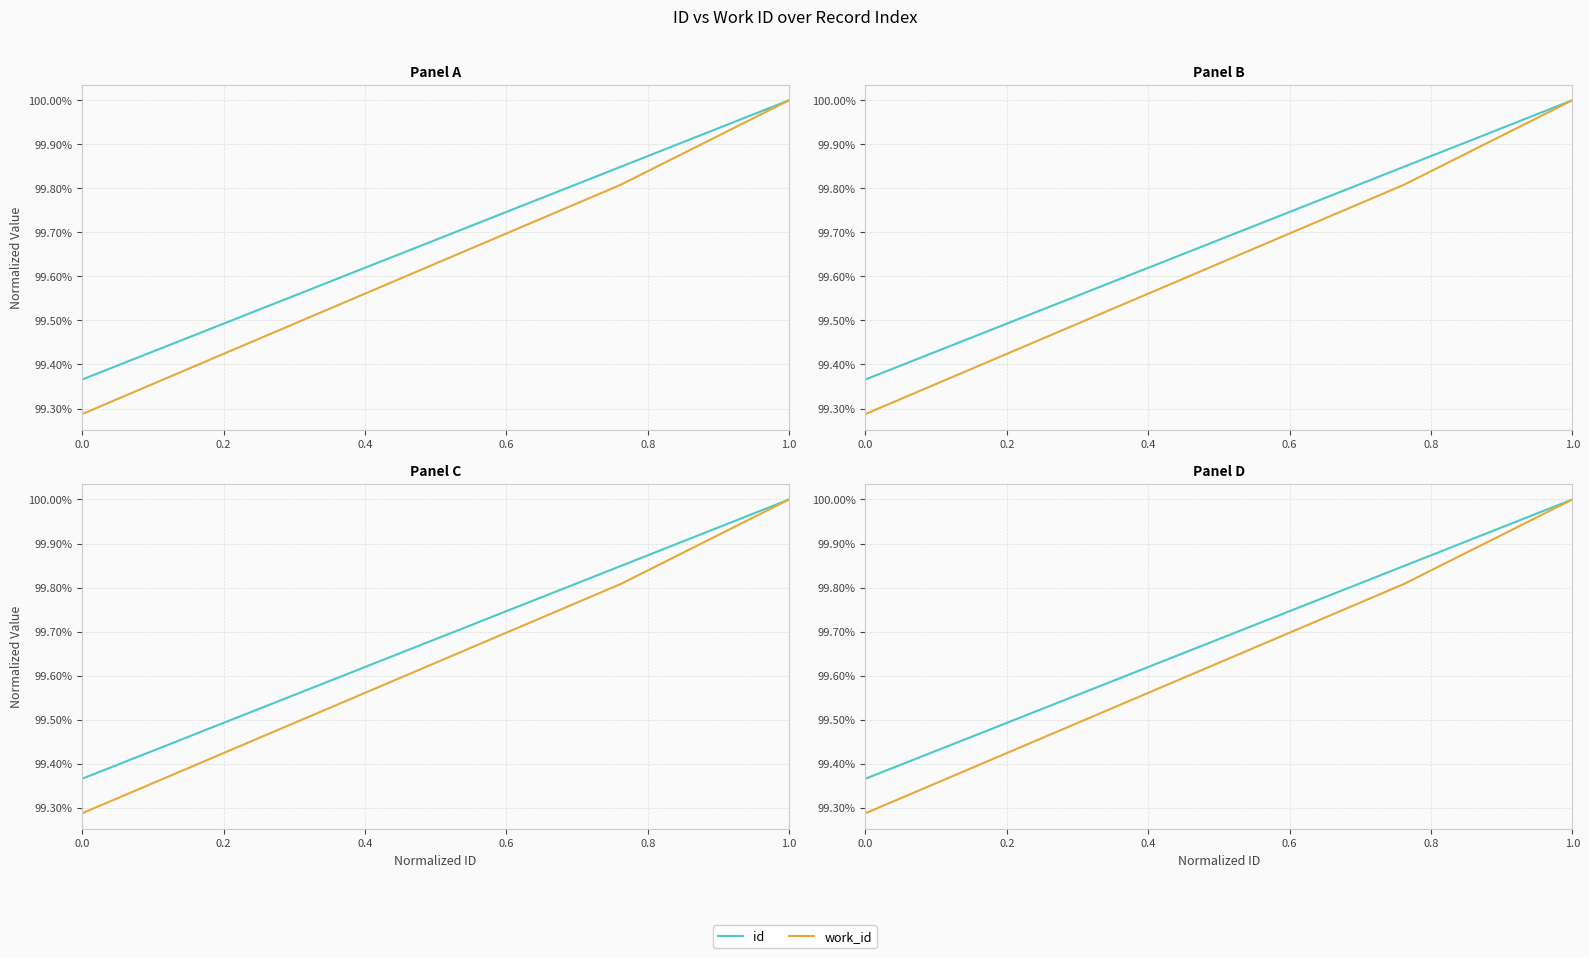

The work_id series shows 41.8 at 0.2. True or false?

False